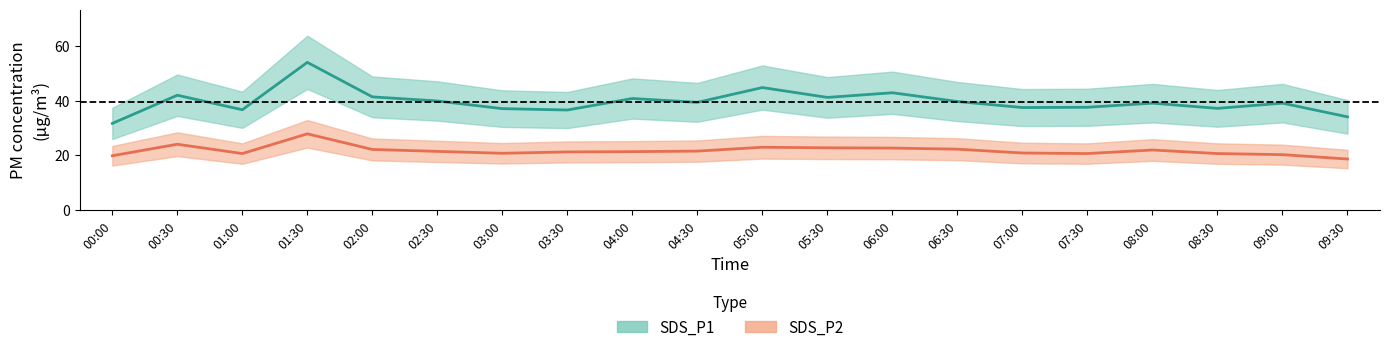

Between 01:30 and 05:30, which is larger?

01:30